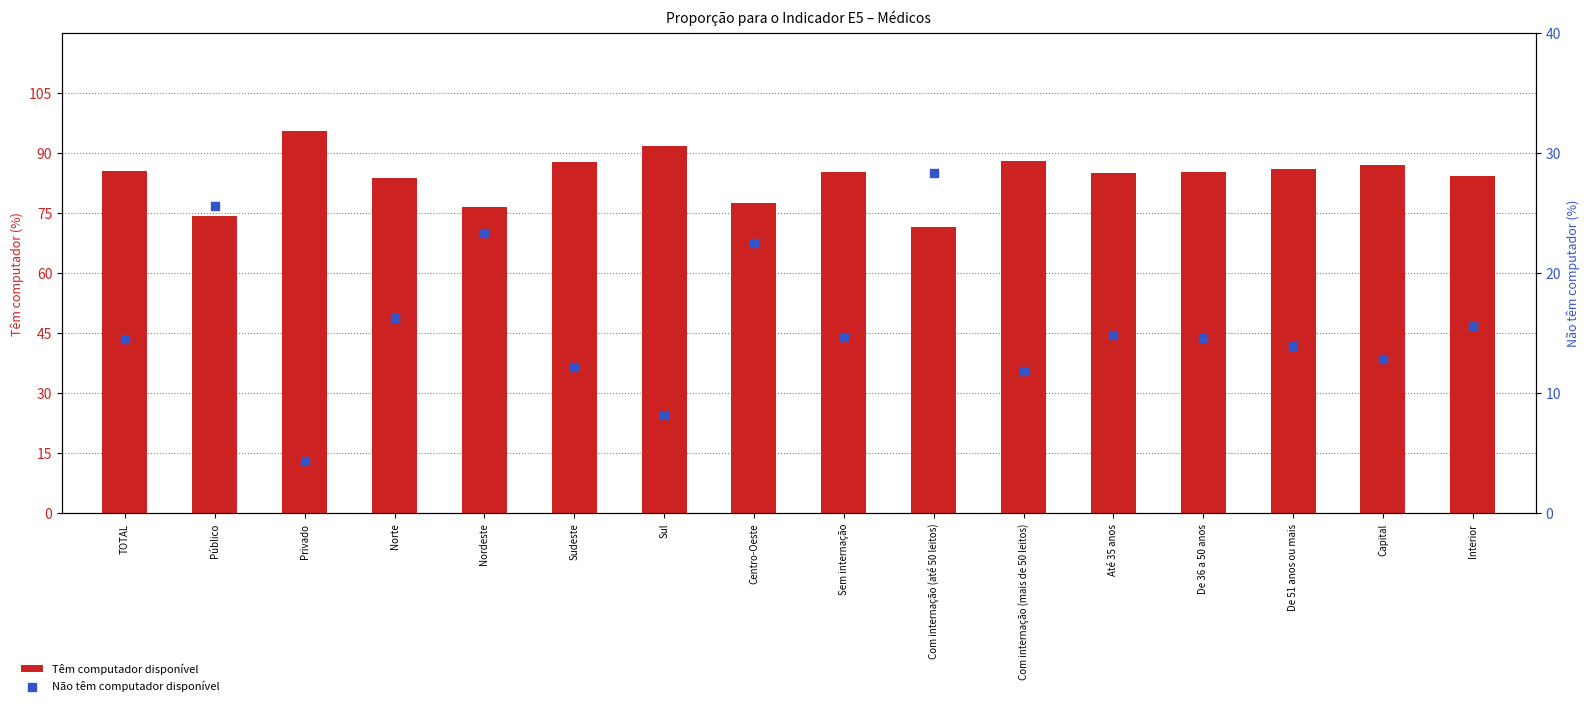

What is the total value across all series at Nordeste?

100.0